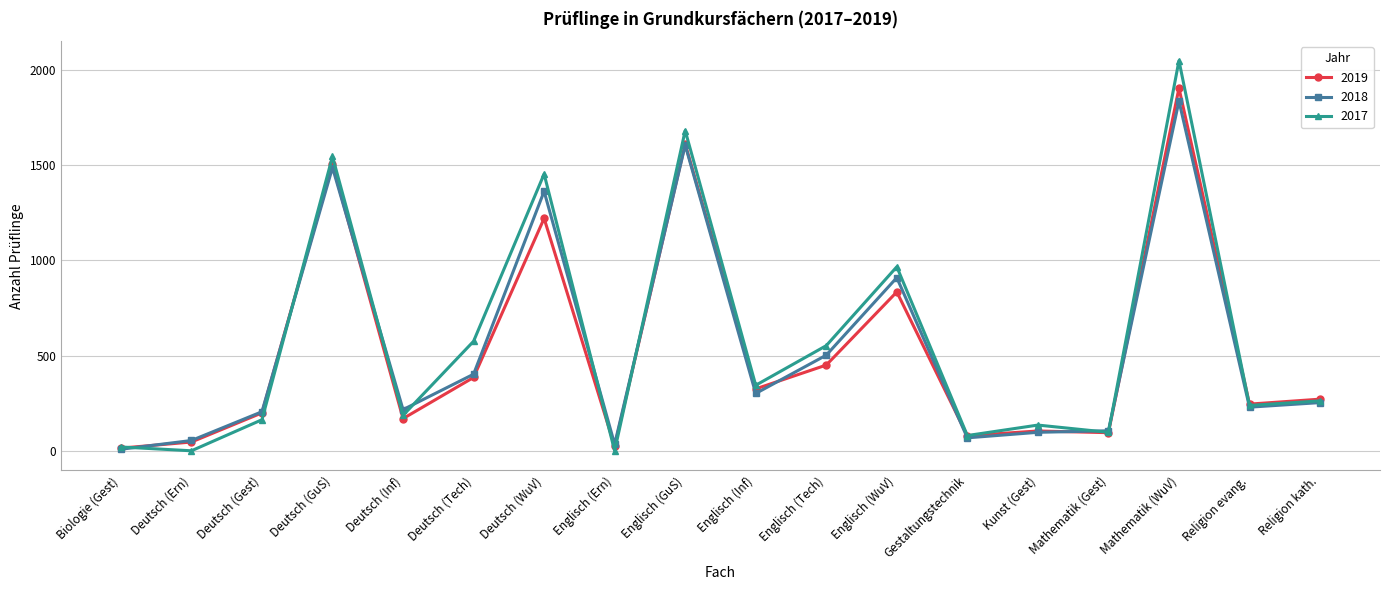

What are all the series names shown in the legend?

2019, 2018, 2017